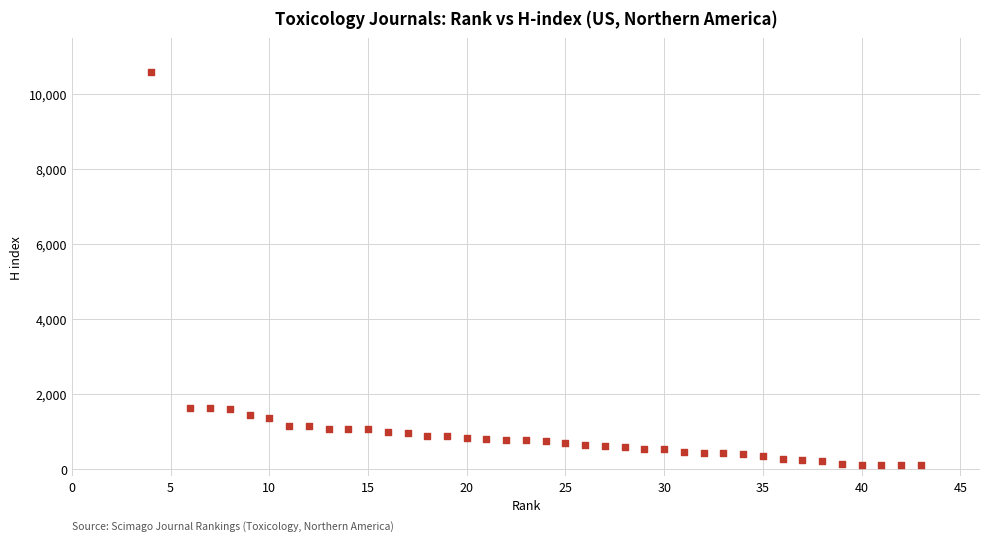

What is the range of X values (max minus min)?

39